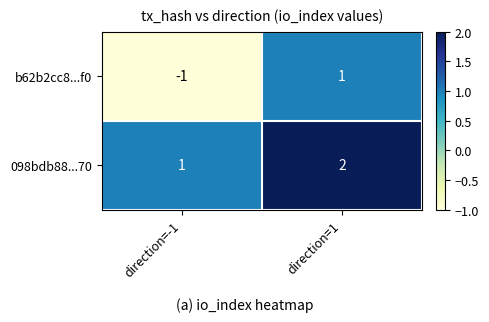

The 098bdb88...70 series shows 1 at direction=-1. True or false?

True